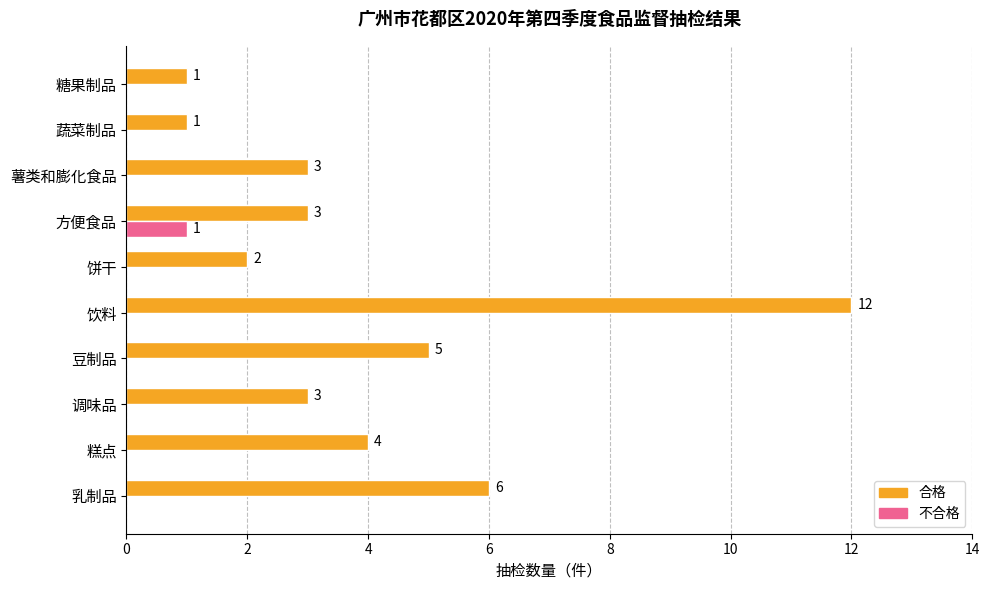

Which label corresponds to the largest value in the chart?

饮料